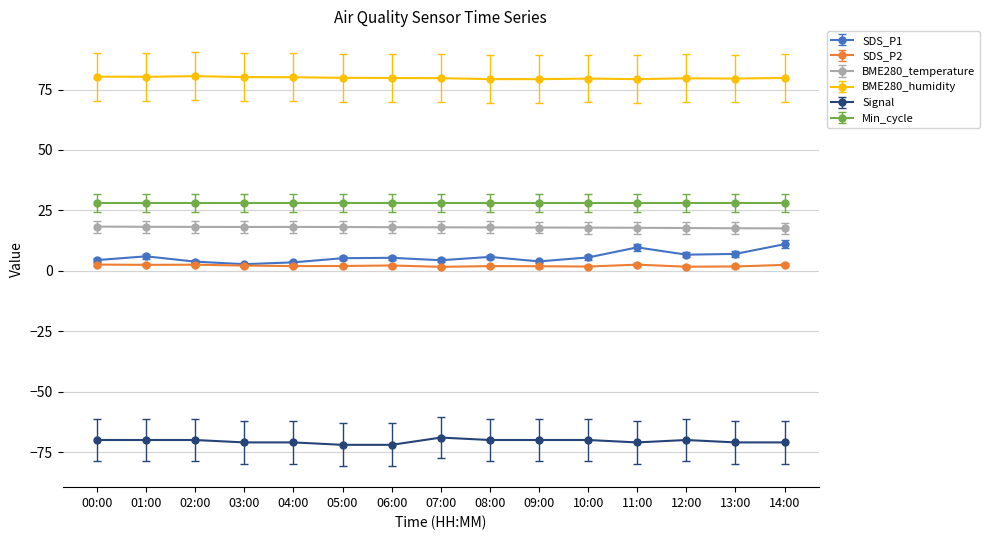

What is the minimum value shown in the chart?

-72.0